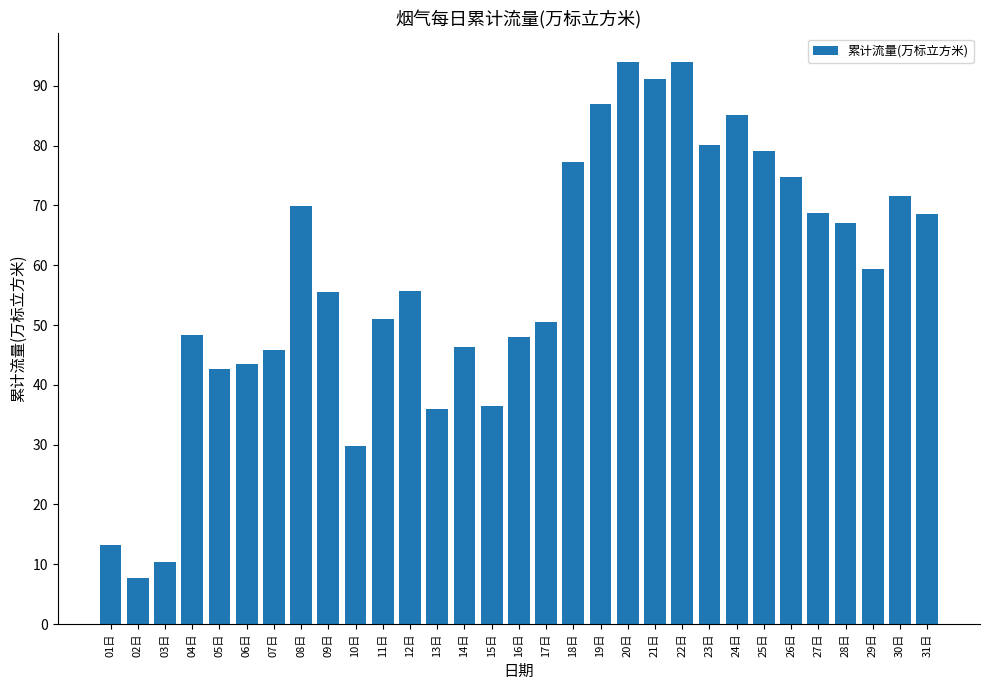

Where does the data first go above 55?

08日